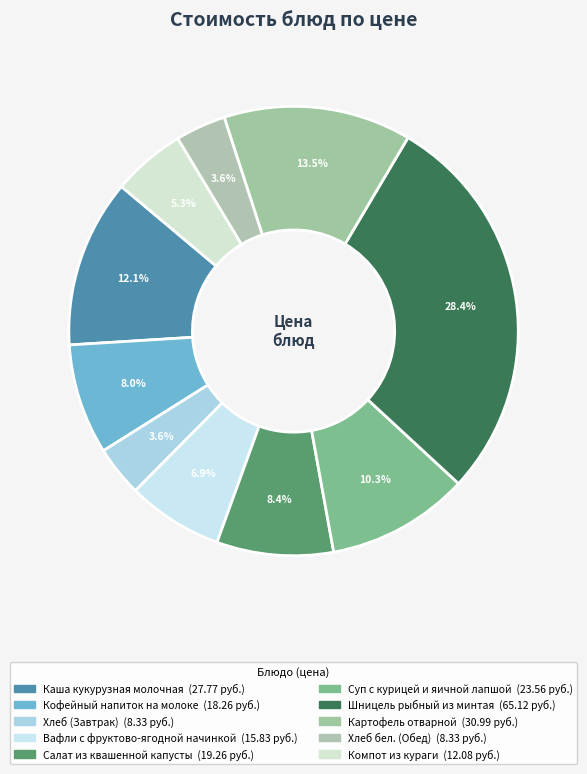

How many segments does this pie chart have?

10